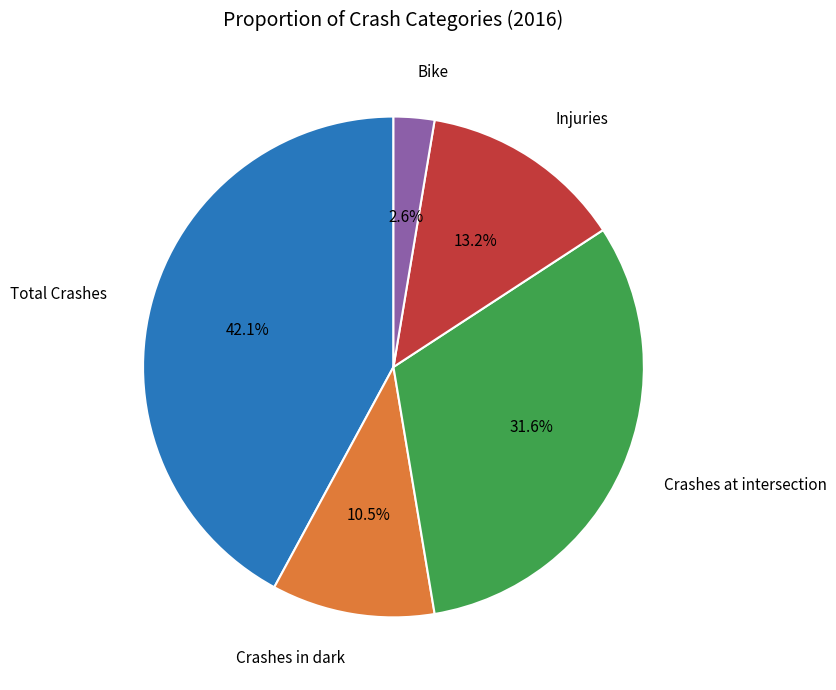

How many slices are in this pie chart?

5